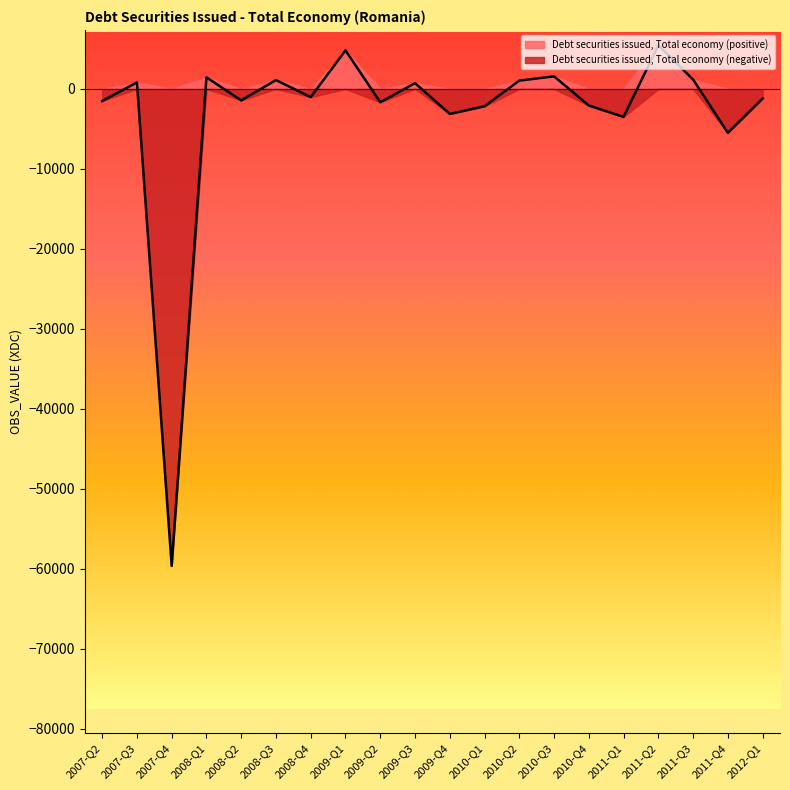

What is the label of the 1st point from the left?

2007-Q2